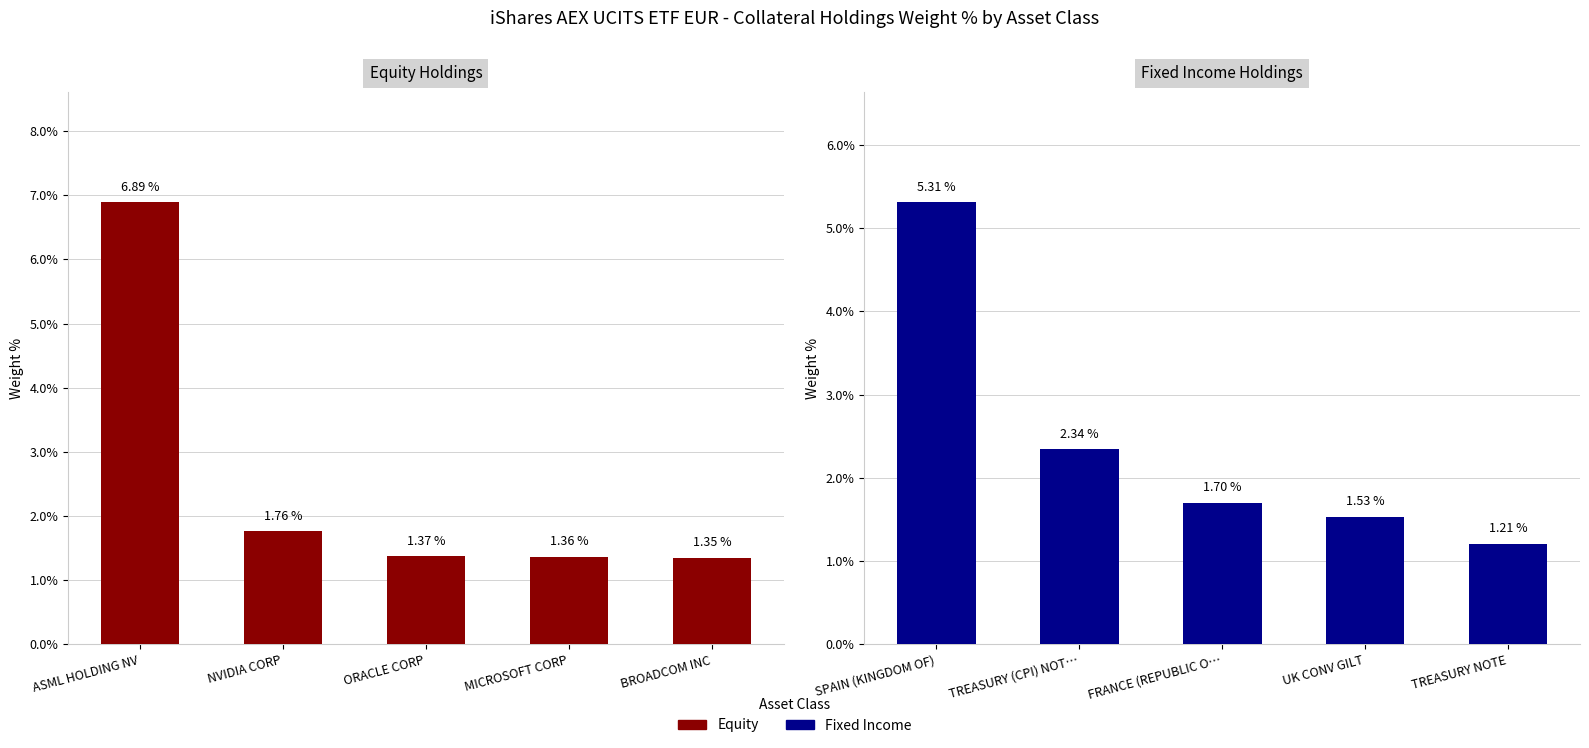

Rank the series by their maximum value, from highest to lowest.

Equity, Fixed Income